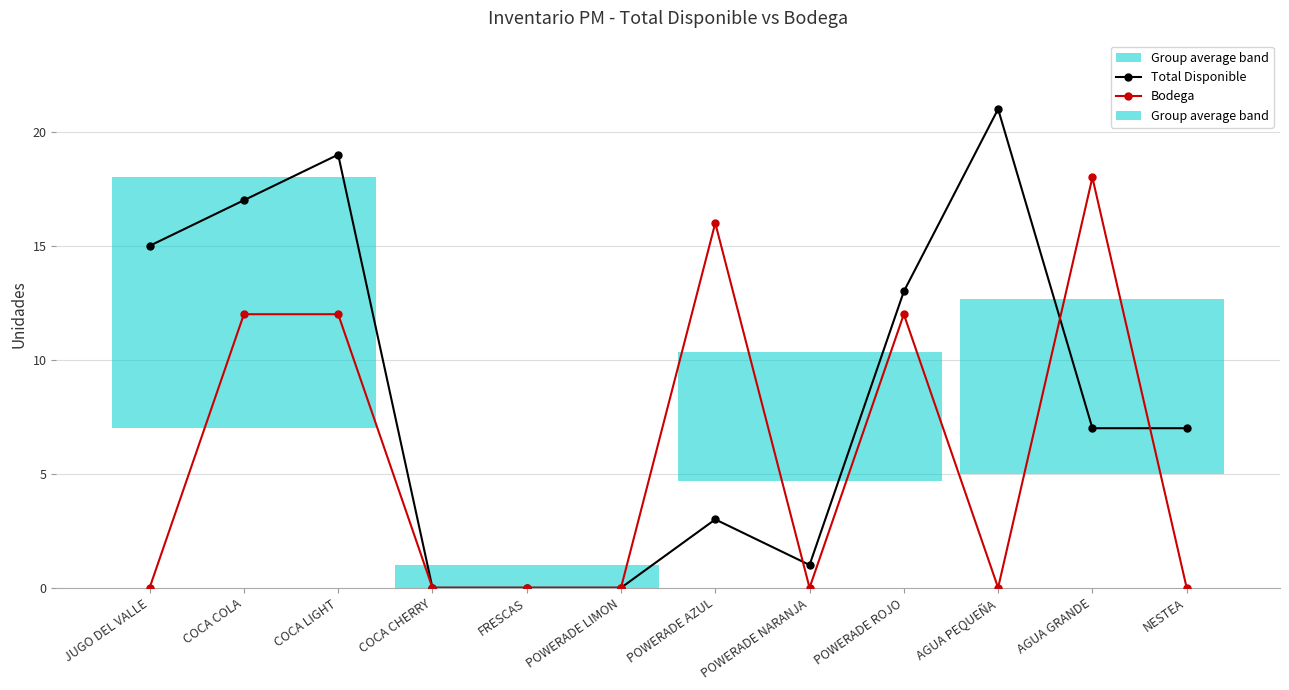

Which series changed the most between COCA CHERRY and AGUA GRANDE?

Bodega